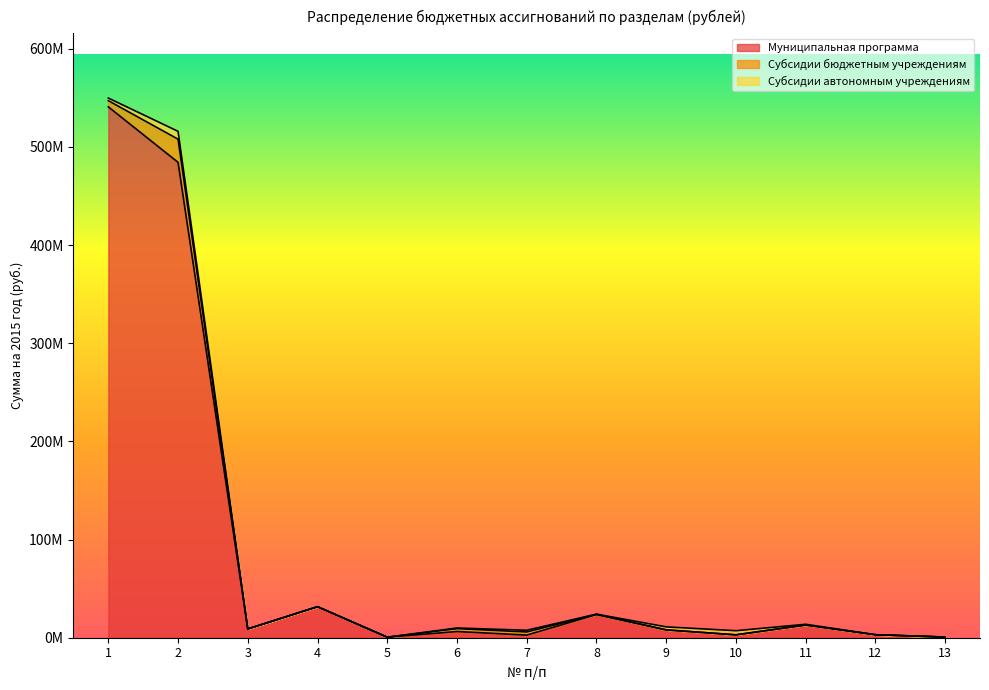

How many lines are shown in the chart?

3